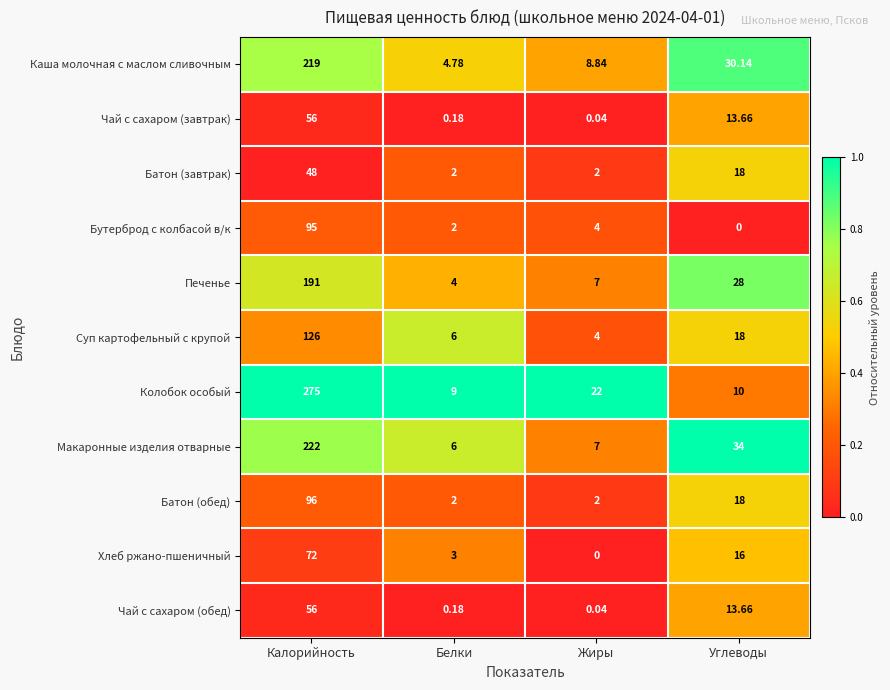

At which category is the sum across all series the highest?

Калорийность